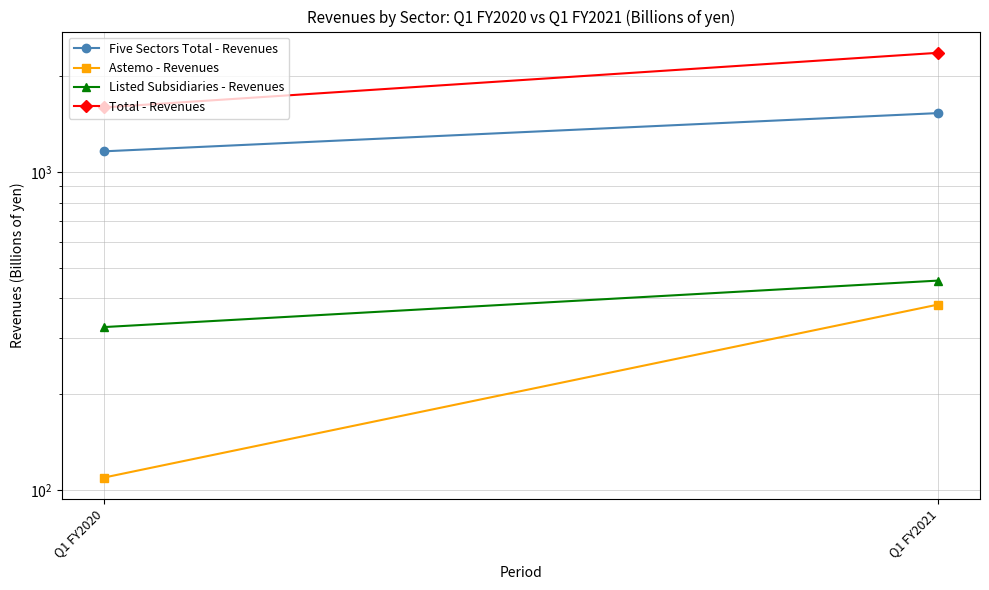

Rank the categories by Listed Subsidiaries - Revenues value from lowest to highest.

Q1 FY2020, Q1 FY2021